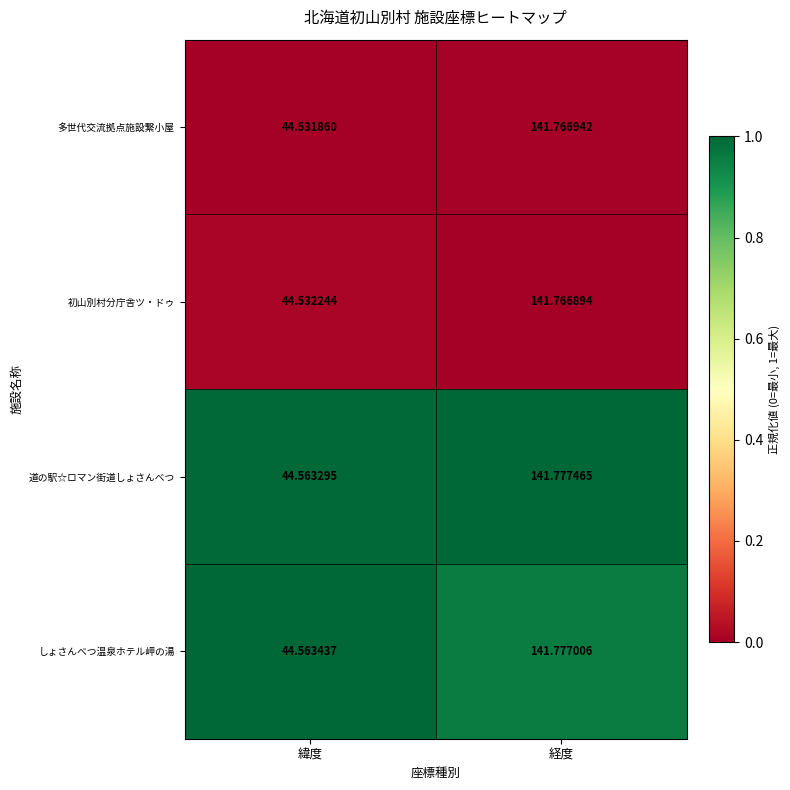

Rank the categories by 多世代交流拠点施設繋小屋 value from lowest to highest.

緯度, 経度